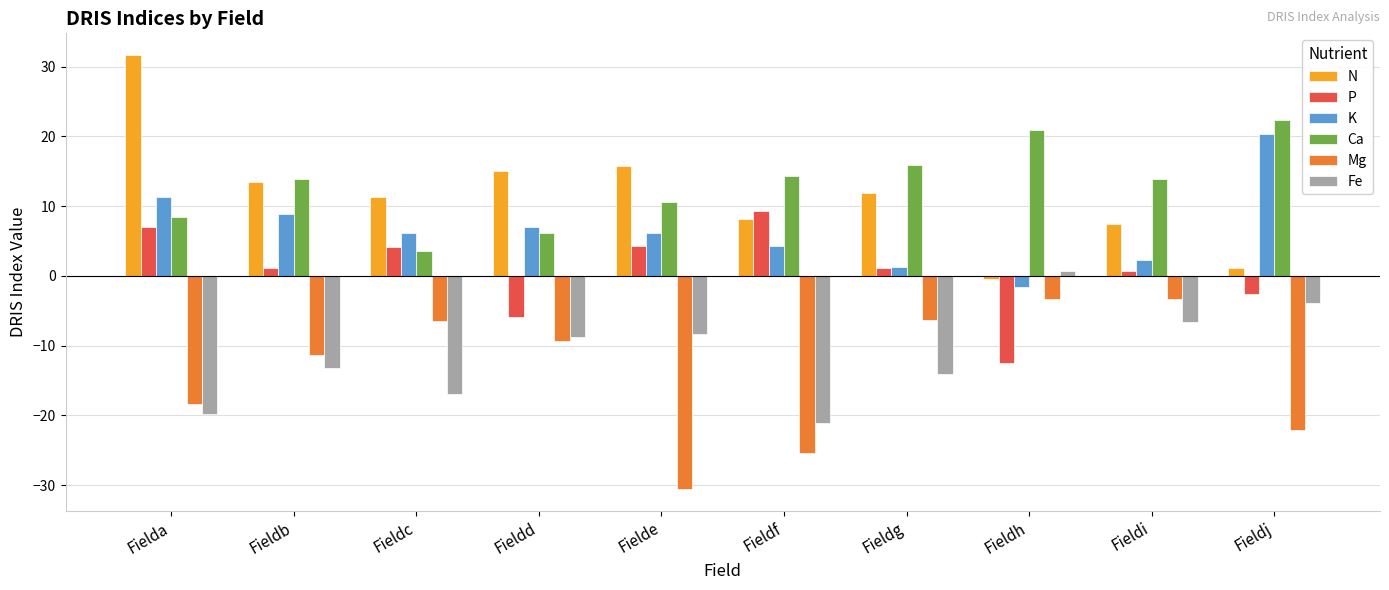

Where does the P series first go above 1?

Fielda